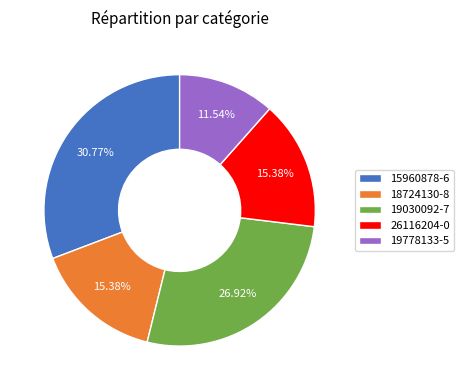

To the nearest percent, what is the difference between the largest and smallest slice percentages?

19%